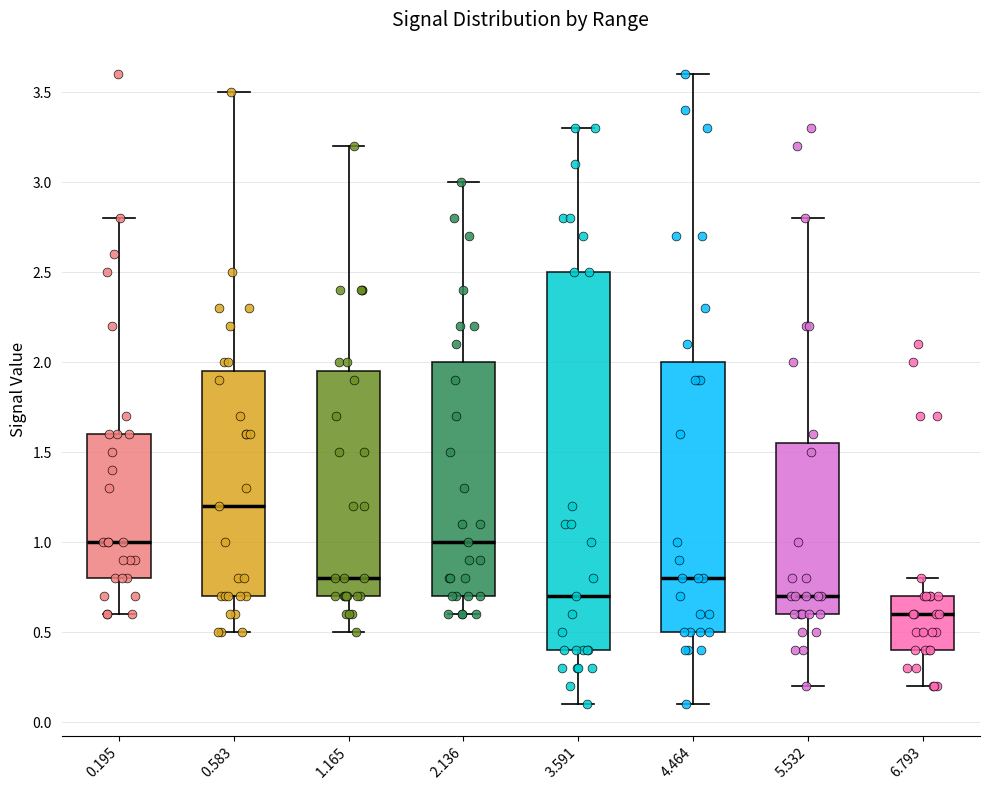

Where is the lower edge of the box at x = 5.532 on the y-axis? The values are not printed on the chart, so give them approximately, as read against the axis.

0.60